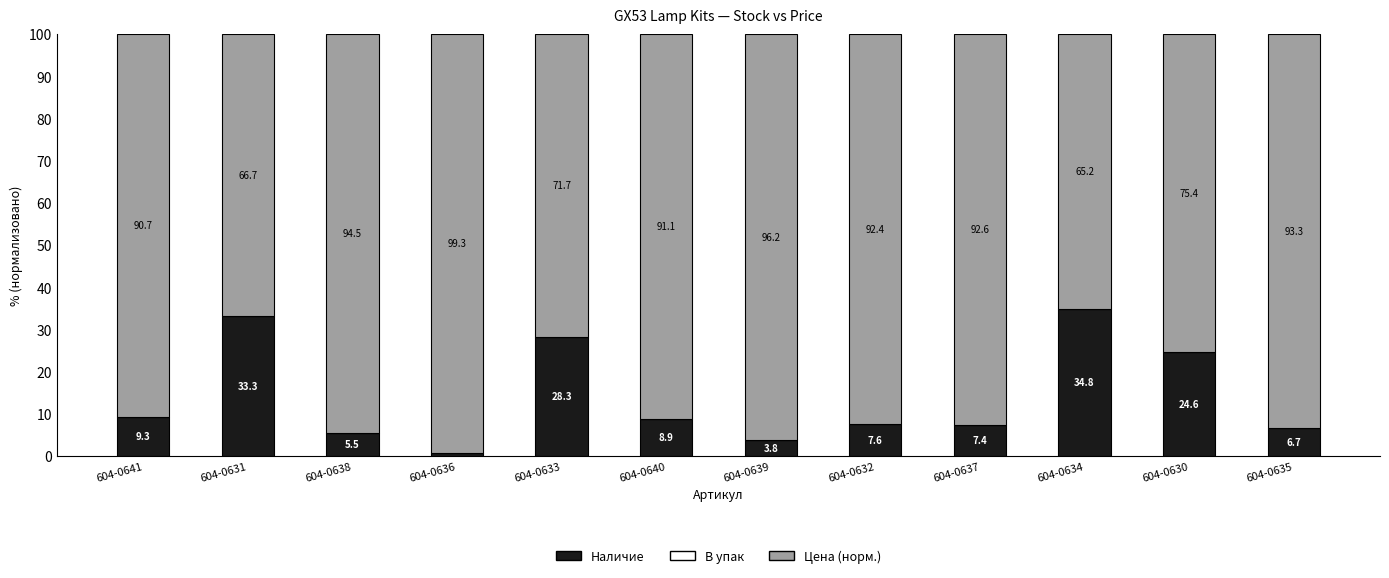

At which label does Наличие reach its minimum?

604-0636